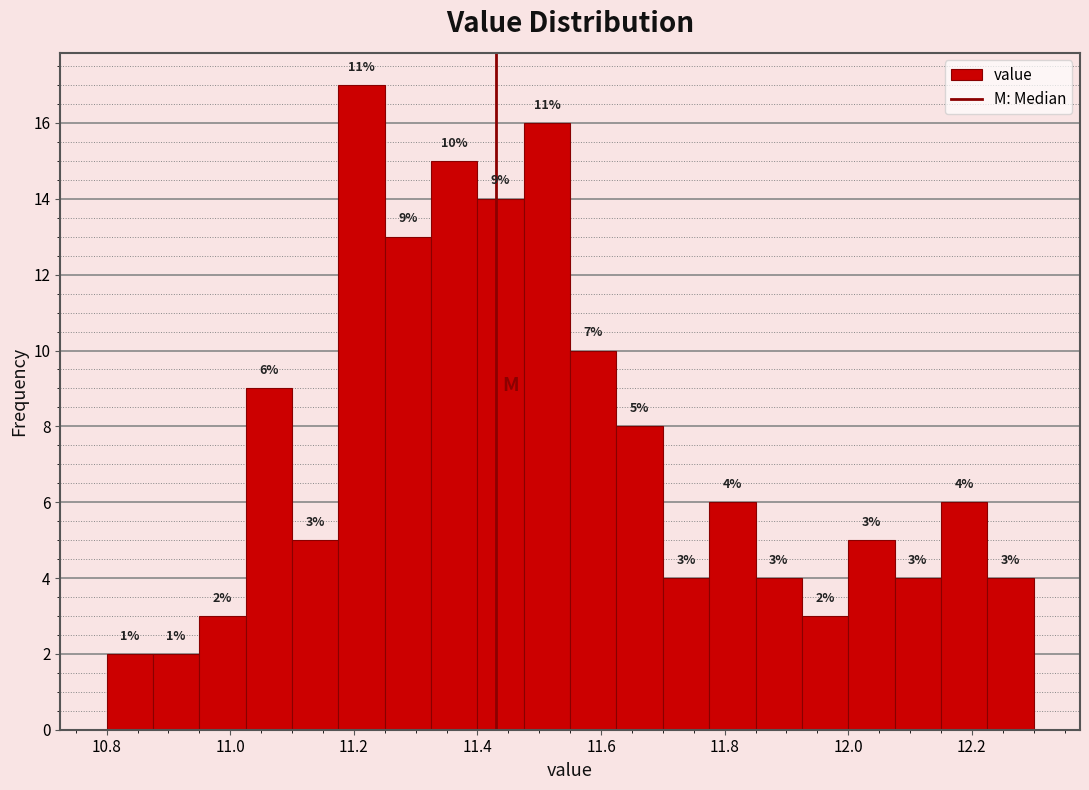

Around what value on the x-axis is the tallest bar? Give the approximate position of its centre, as read against the axis.

11.22